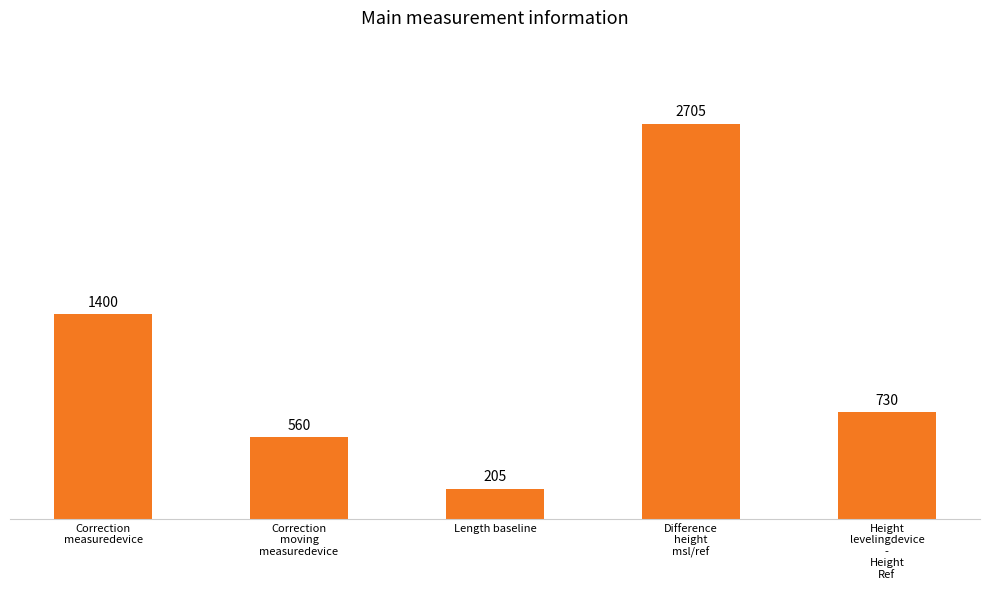

Reading left to right, transcribe all the data shown in this chart.

Correction
measuredevice=1400	Correction
moving
measuredevice=560	Length baseline=205	Difference
height
msl/ref=2705	Height
levelingdevice
-
Height
Ref=730